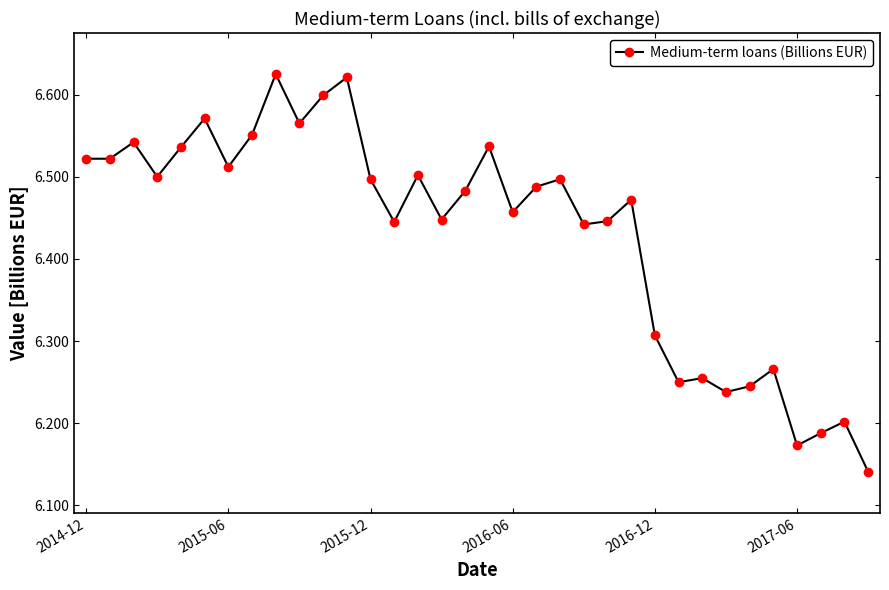

How many values are between 6 and 7?

34